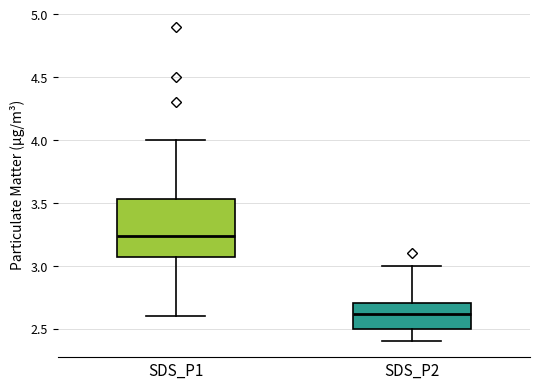

Reading left to right, transcribe this box plot: for each box, give where its median line is, the range the box spans, and where its two whiskers end, as read against the y-axis. The values are not printed on the chart, so give them approximately, as read against the axis.

SDS_P1: median 3.25, box 3.10 to 3.55, whiskers 2.60 to 4.00
SDS_P2: median 2.60, box 2.50 to 2.70, whiskers 2.40 to 3.00